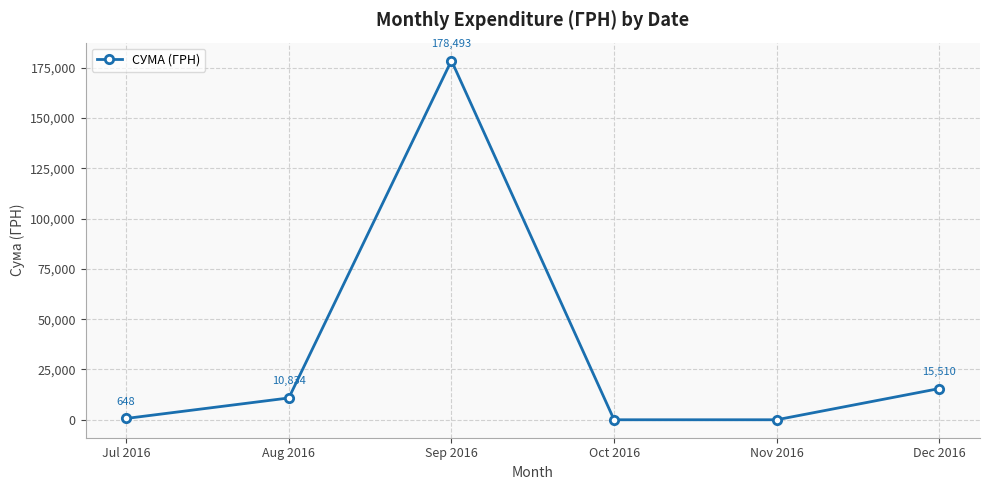

How many values are above zero?

4